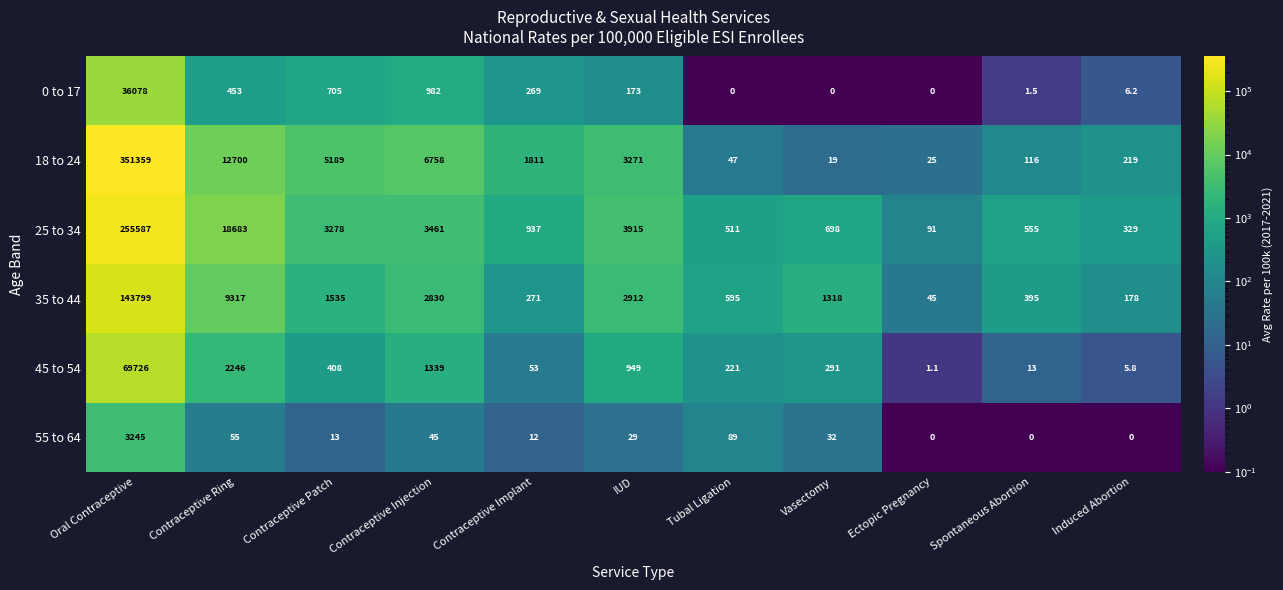

What is the difference between the 45 to 54 values at Ectopic Pregnancy and Tubal Ligation?

219.9